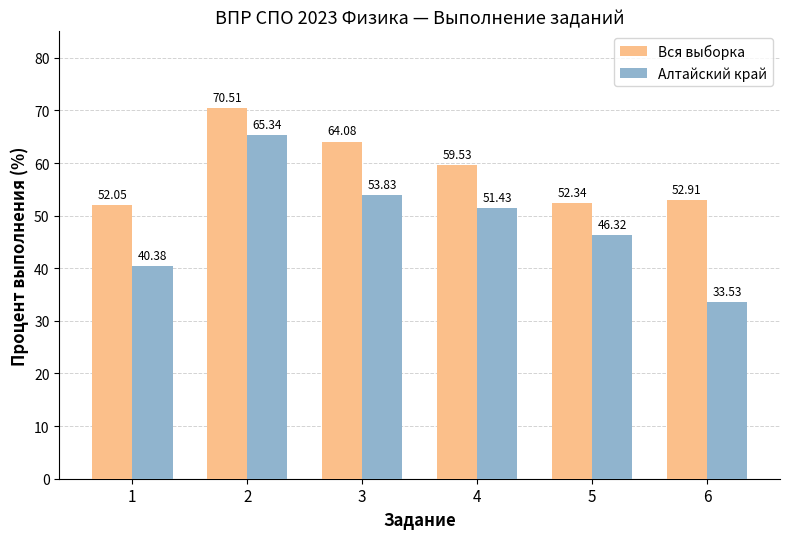

Rank the categories by Вся выборка value from lowest to highest.

1, 5, 6, 4, 3, 2